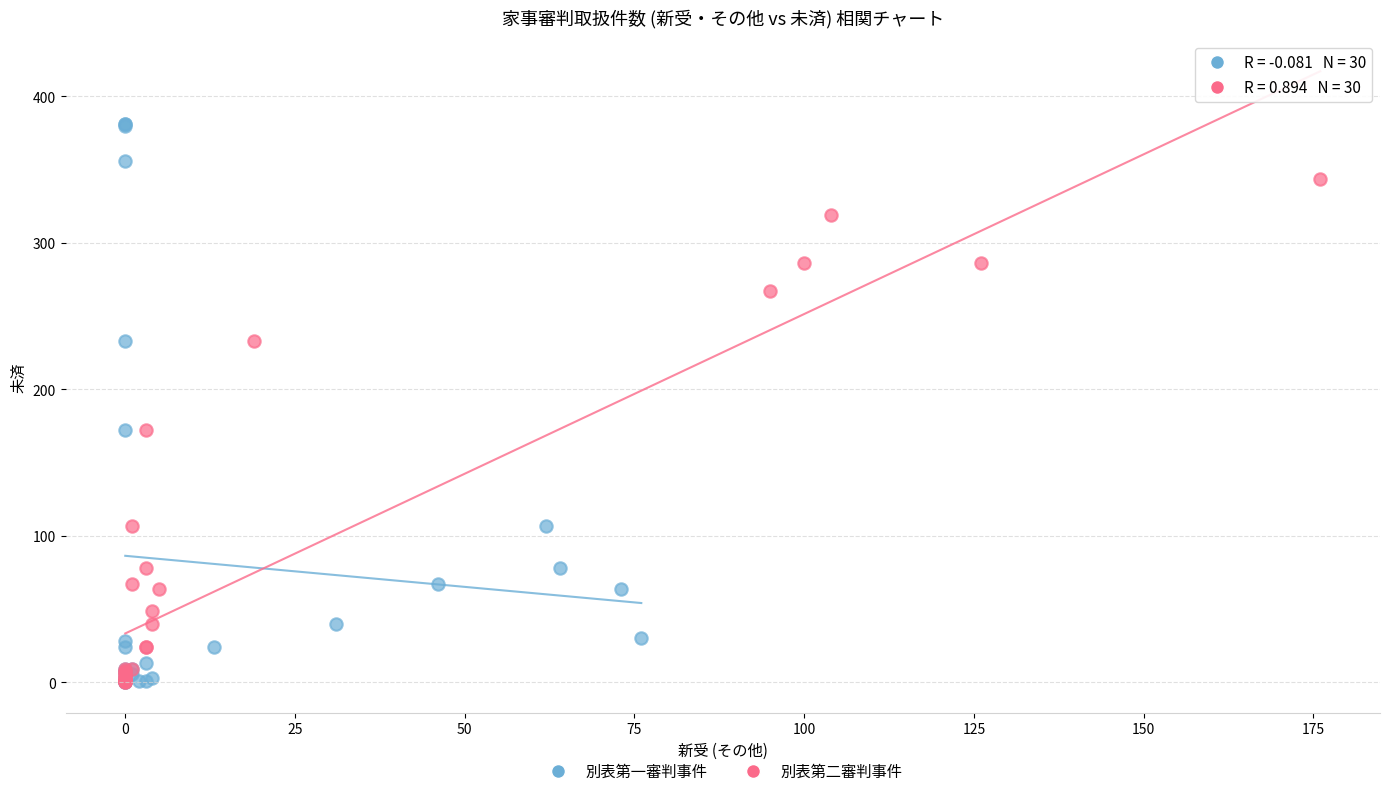

Which series reaches the maximum Y coordinate?

別表第一審判事件